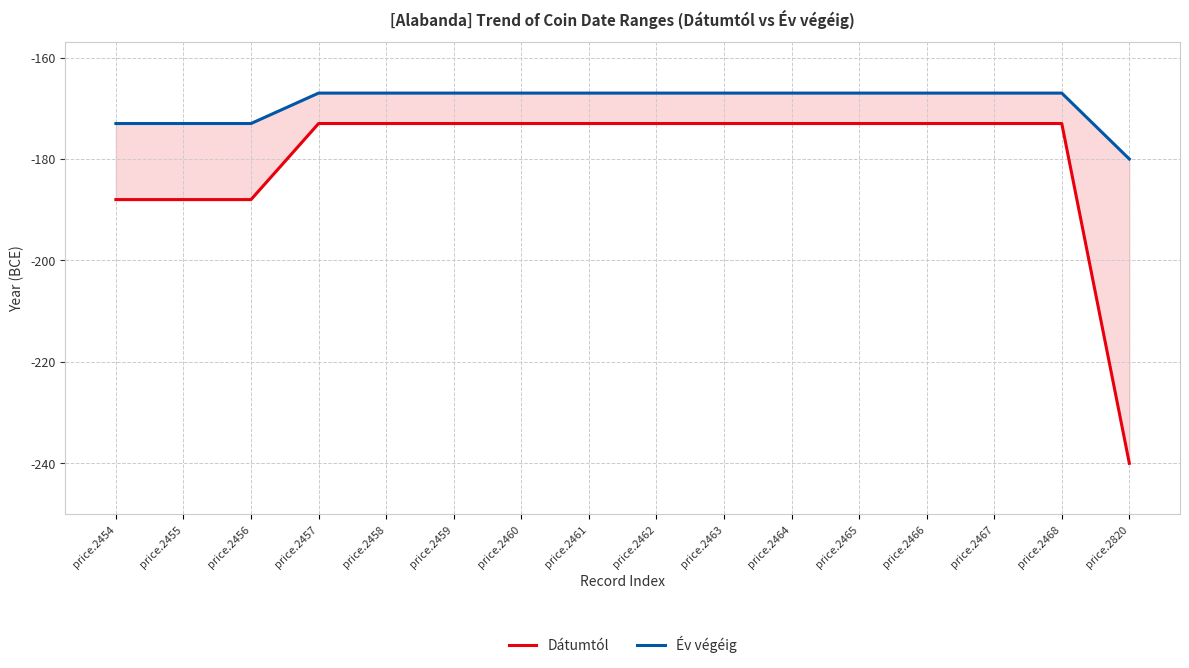

Reading left to right, extract all data points from this chart.

Dátumtól: price.2454=-188	price.2455=-188	price.2456=-188	price.2457=-173	price.2458=-173	price.2459=-173	price.2460=-173	price.2461=-173	price.2462=-173	price.2463=-173	price.2464=-173	price.2465=-173	price.2466=-173	price.2467=-173	price.2468=-173	price.2820=-240
Év végéig: price.2454=-173	price.2455=-173	price.2456=-173	price.2457=-167	price.2458=-167	price.2459=-167	price.2460=-167	price.2461=-167	price.2462=-167	price.2463=-167	price.2464=-167	price.2465=-167	price.2466=-167	price.2467=-167	price.2468=-167	price.2820=-180